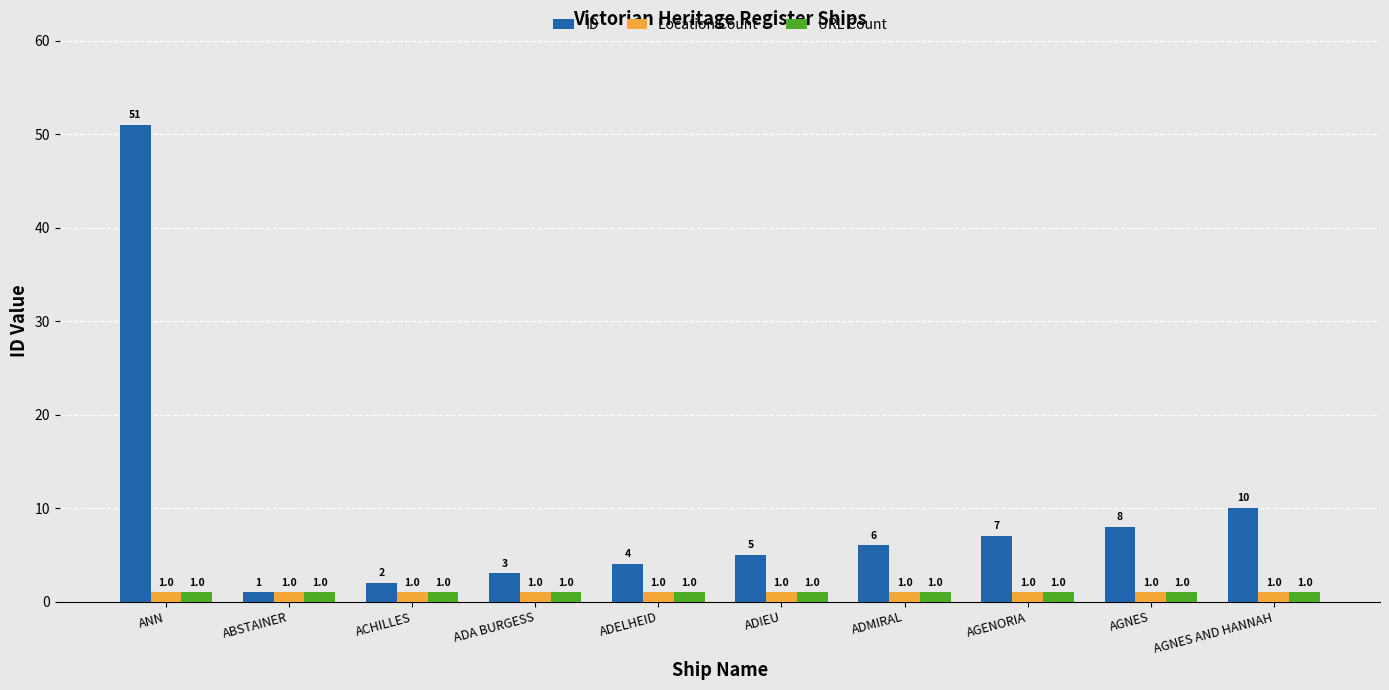

Reading left to right, what are all the values shown in this chart?

ID: ANN=51	ABSTAINER=1	ACHILLES=2	ADA BURGESS=3	ADELHEID=4	ADIEU=5	ADMIRAL=6	AGENORIA=7	AGNES=8	AGNES AND HANNAH=10
Location Count: ANN=1	ABSTAINER=1	ACHILLES=1	ADA BURGESS=1	ADELHEID=1	ADIEU=1	ADMIRAL=1	AGENORIA=1	AGNES=1	AGNES AND HANNAH=1
URL Count: ANN=1	ABSTAINER=1	ACHILLES=1	ADA BURGESS=1	ADELHEID=1	ADIEU=1	ADMIRAL=1	AGENORIA=1	AGNES=1	AGNES AND HANNAH=1